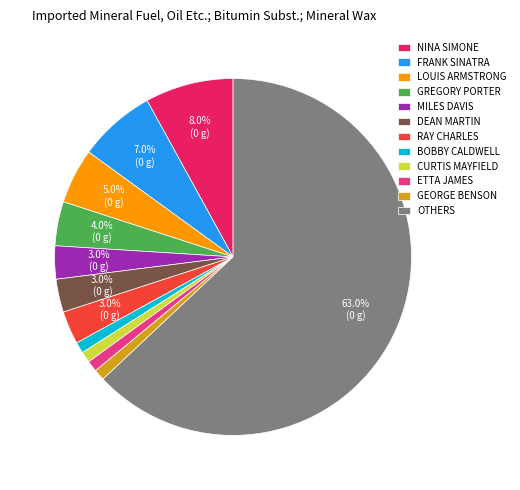

Which slice is the largest?

OTHERS